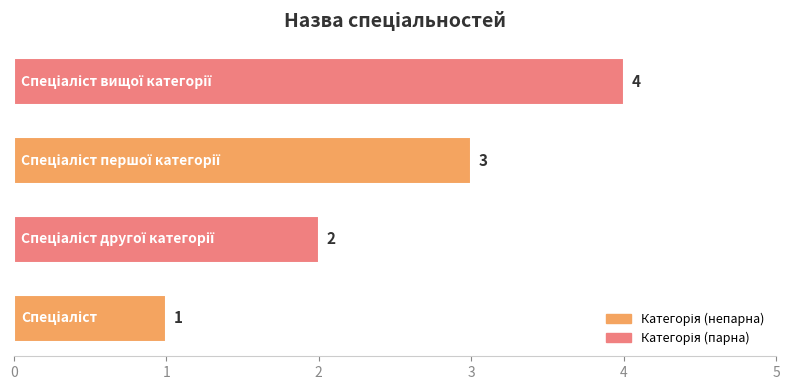

How many data points does each series have?

4